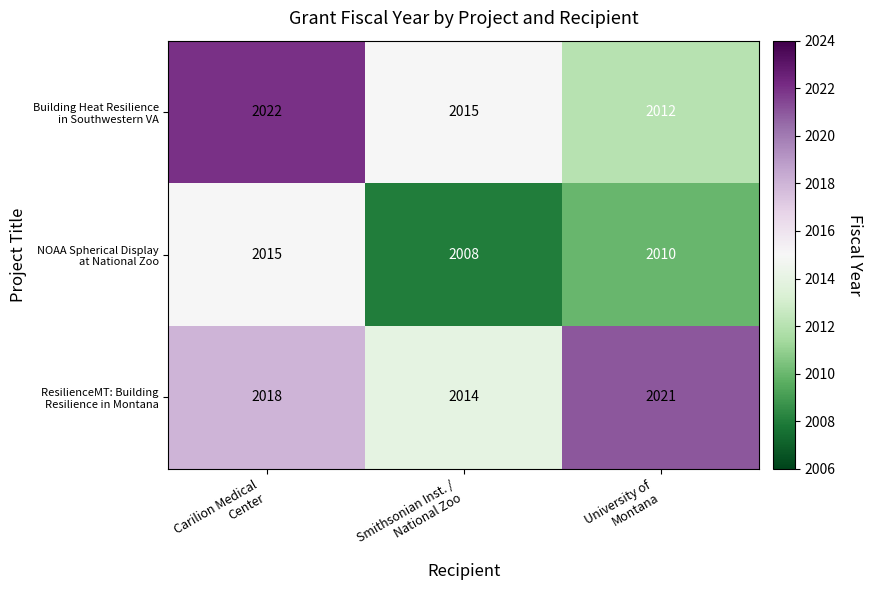

How many series are shown in this chart?

3